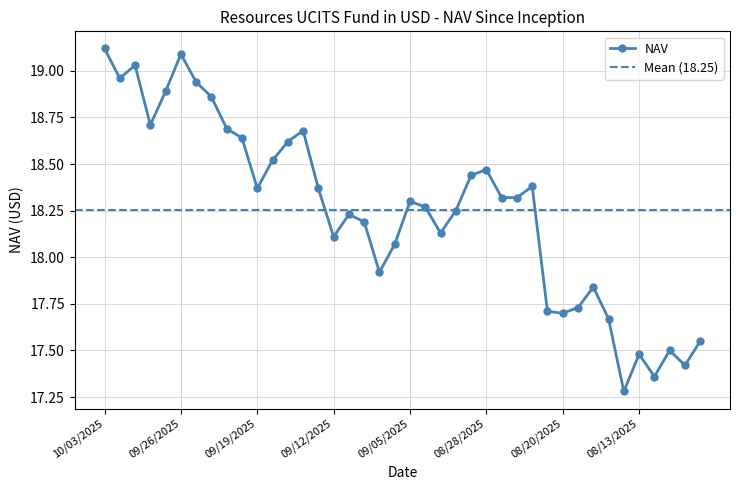

What is the label of the 16th point from the left?

09/12/2025